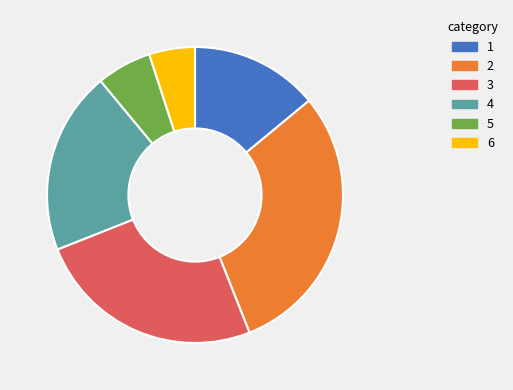

Do 3 and 6 together represent more than half of the pie?

No